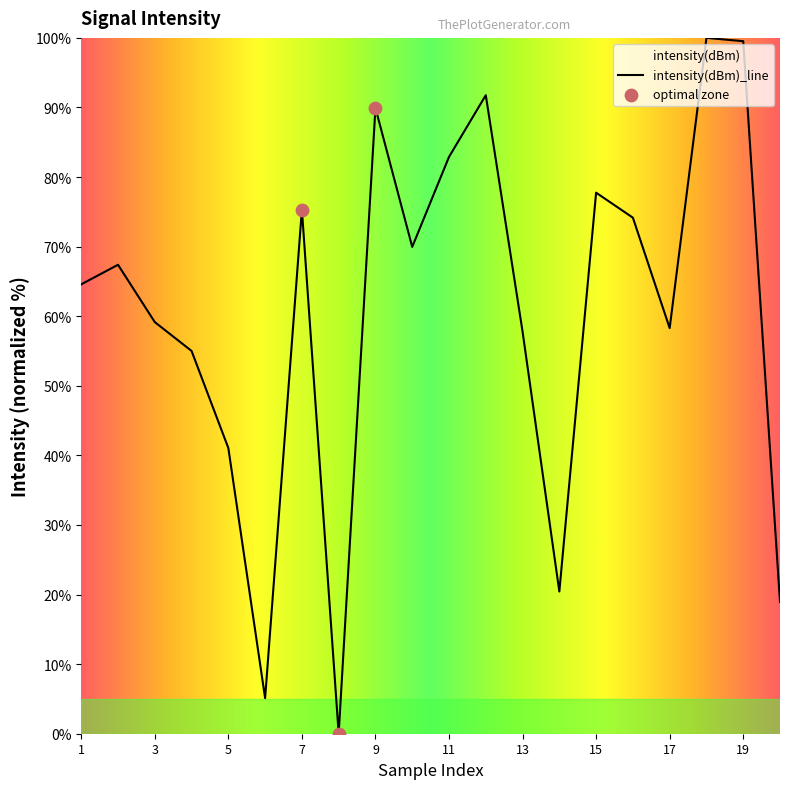

Which has a higher value, 4 or 5?

4